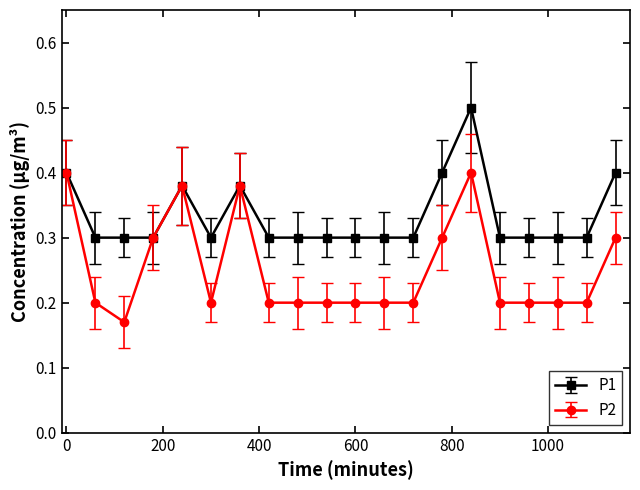

True or false: P2 has more than 0 interior local peaks.

True